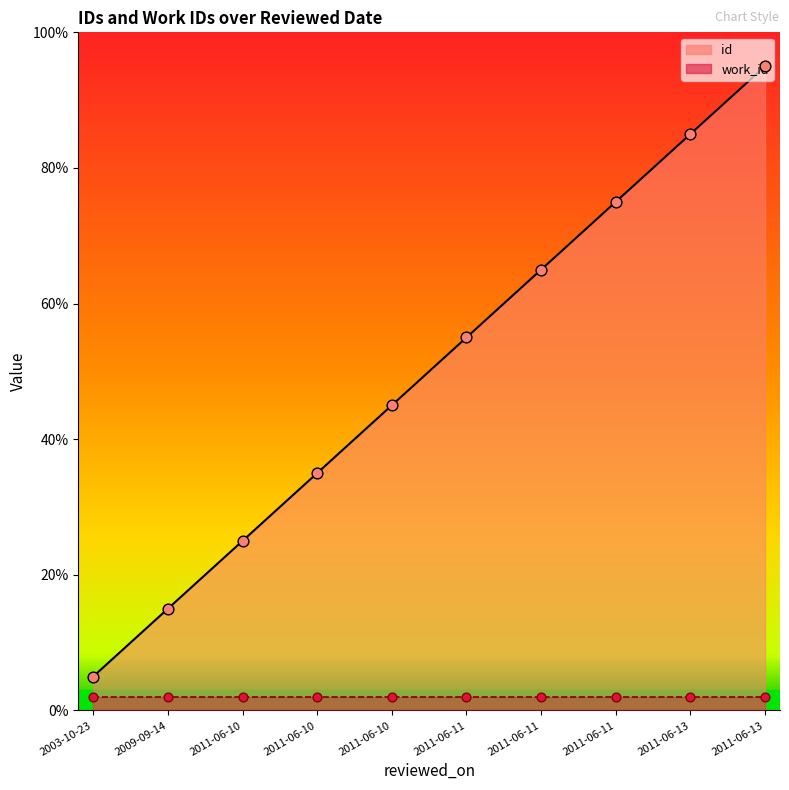

What is the change in value from 2003-10-23 to 2011-06-10?

+40